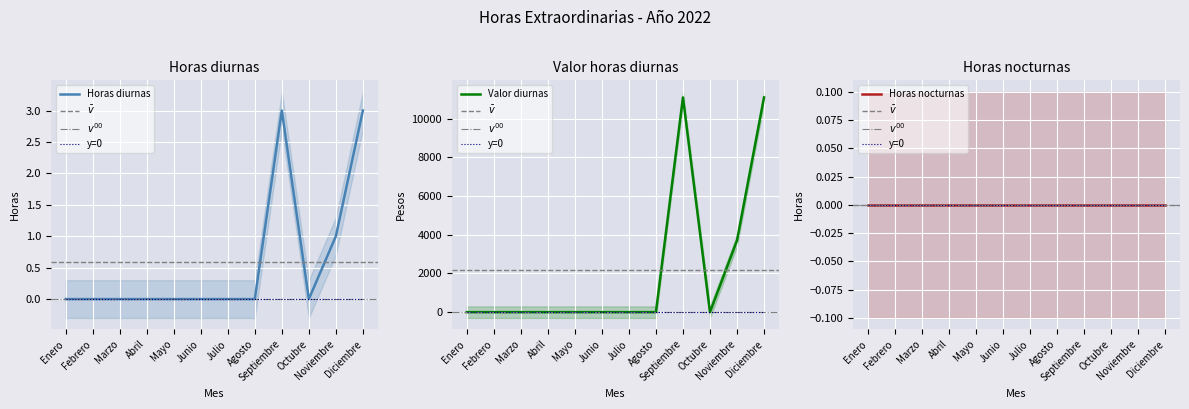

What is the value of the Horas diurnas point at the 9th from the left?

11100